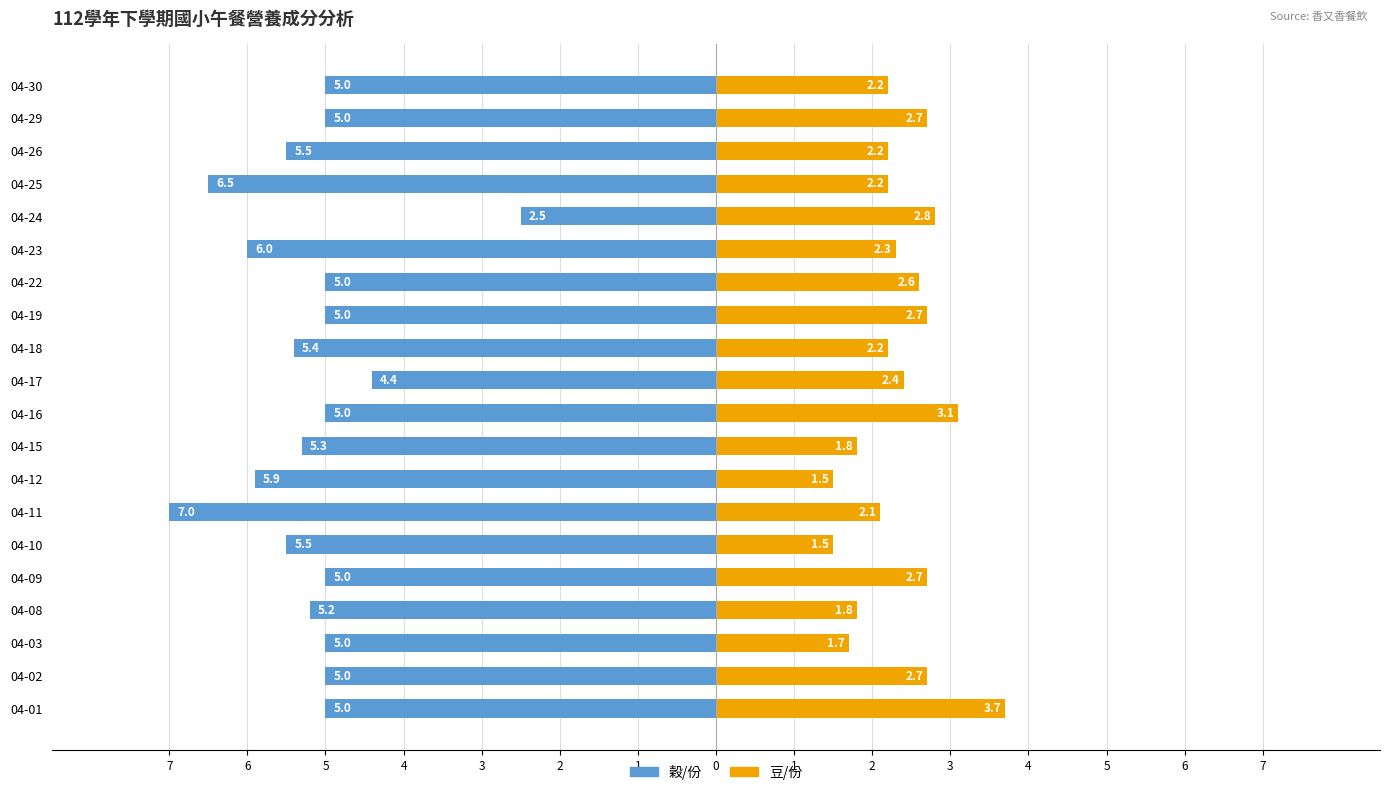

How many series are shown in this chart?

2